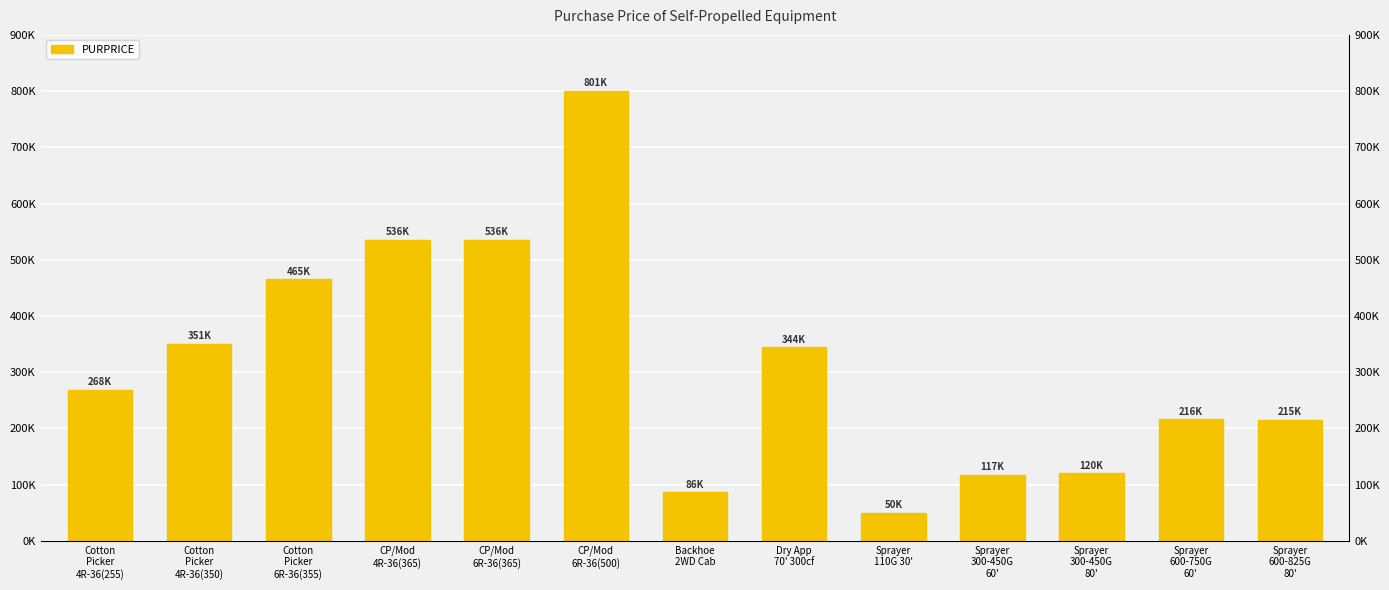

What is the change in value from Cotton
Picker
4R-36(255) to CP/Mod
6R-36(500)?

+532800